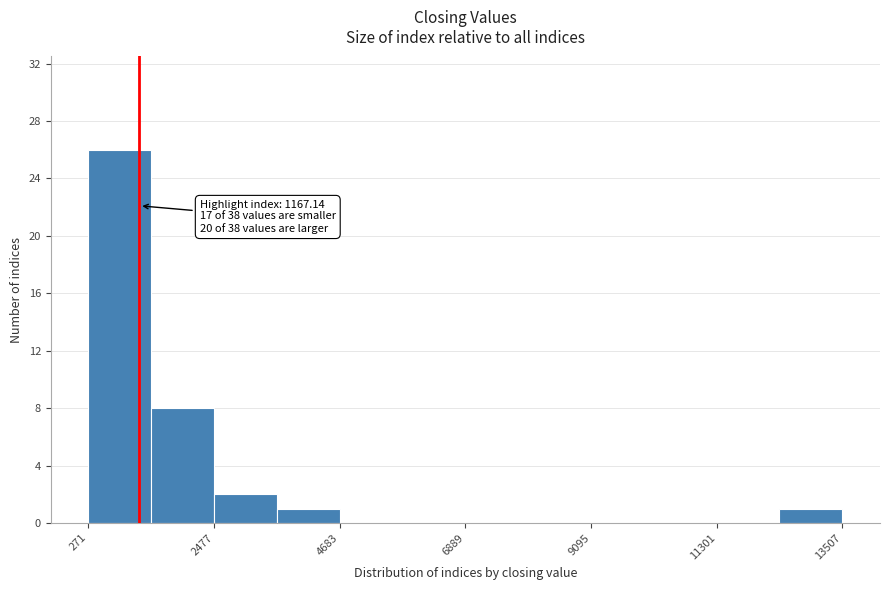

Around what value on the x-axis is the tallest bar? Give the approximate position of its centre, as read against the axis.

1000